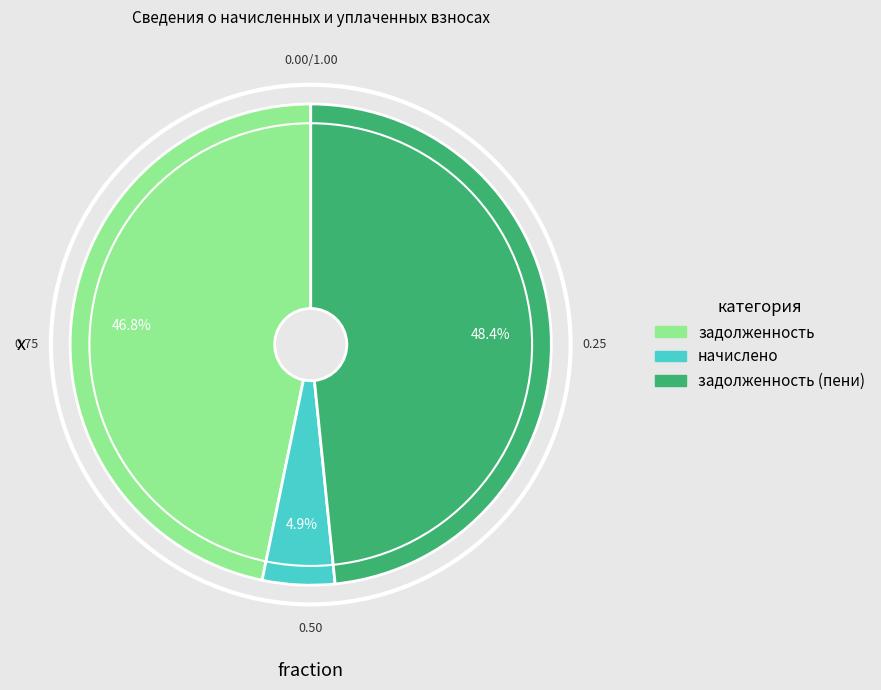

Is there any slice that represents more than half of the pie?

No